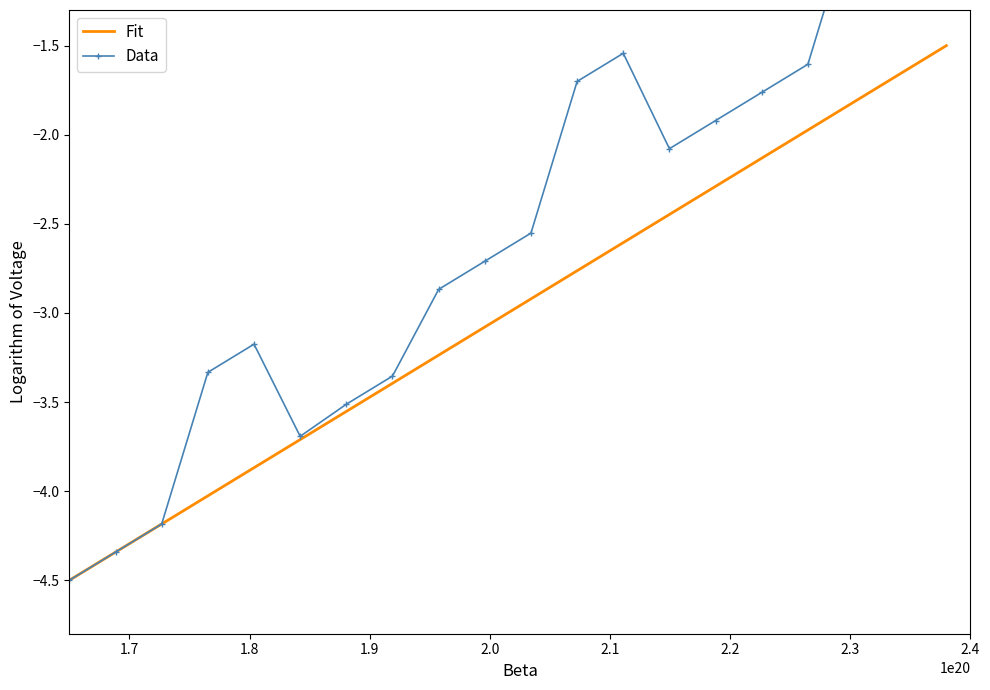

How many series are shown in this chart?

2